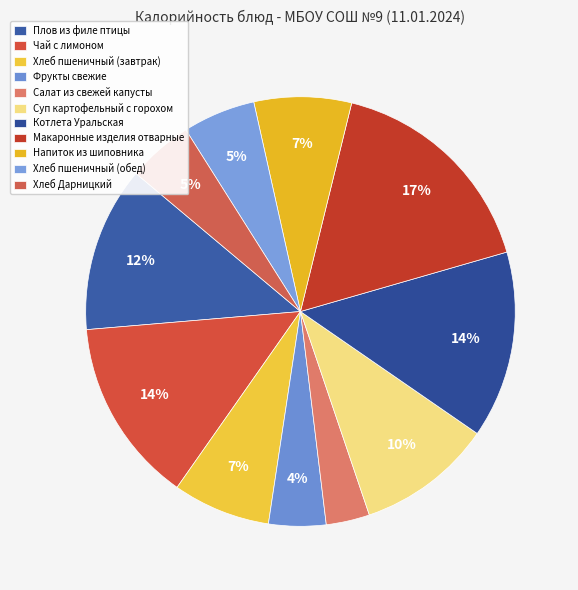

How many segments does this pie chart have?

11